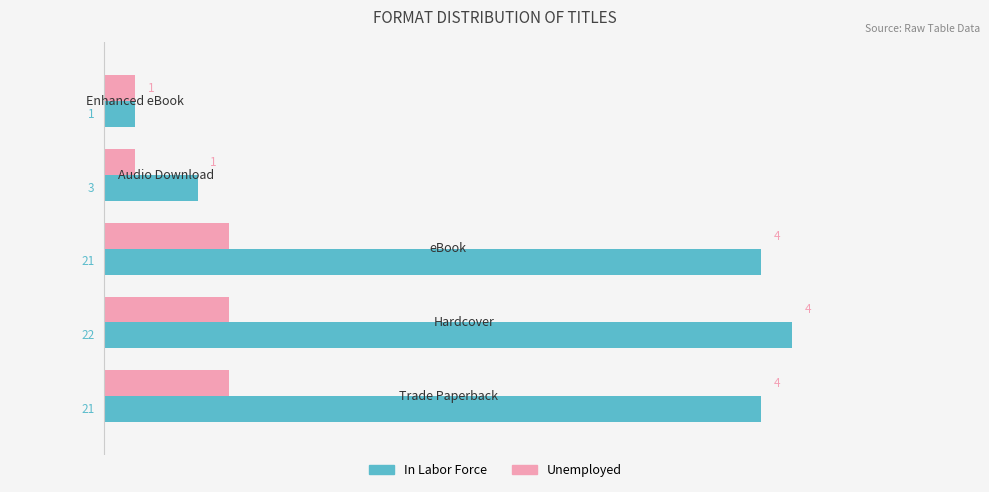

What is the difference between the maximum and minimum values in the In Labor Force series?

21